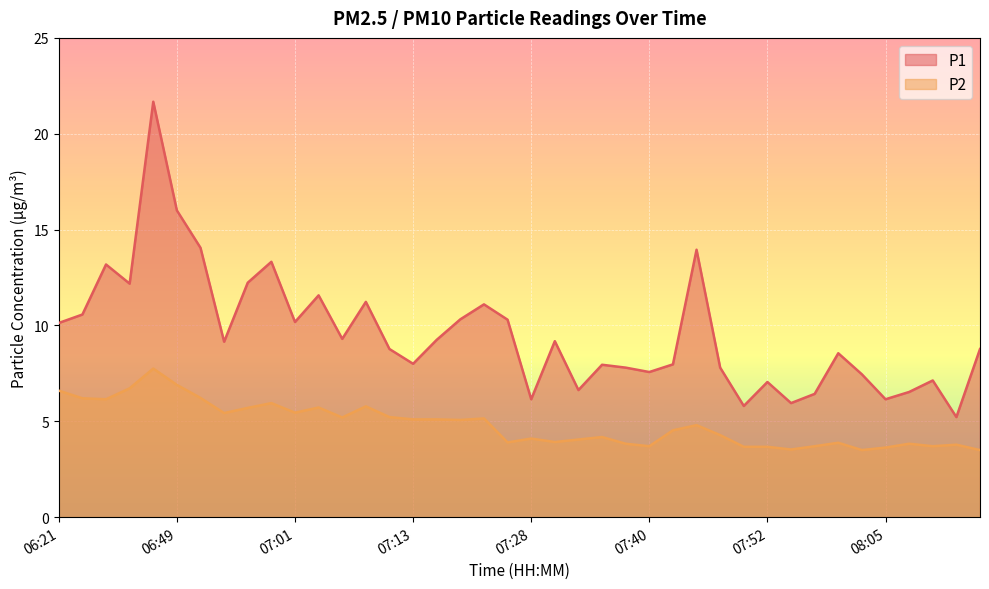

True or false: P1 and P2 cross at least once.

False